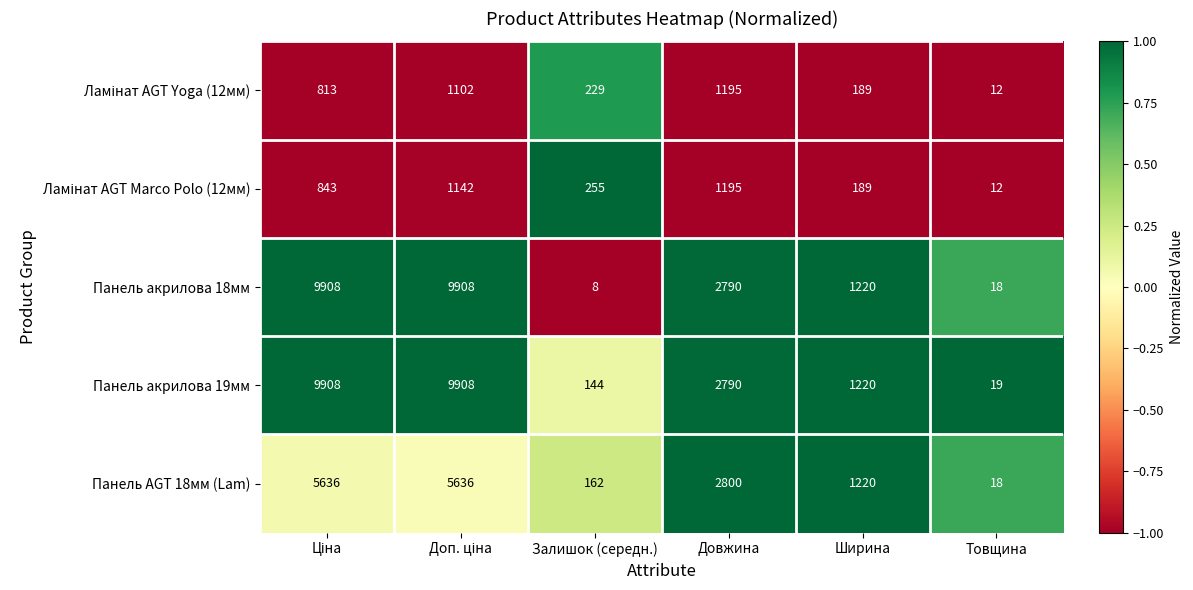

Between Довжина and Товщина, which series saw the biggest shift?

Панель AGT 18мм (Lam)